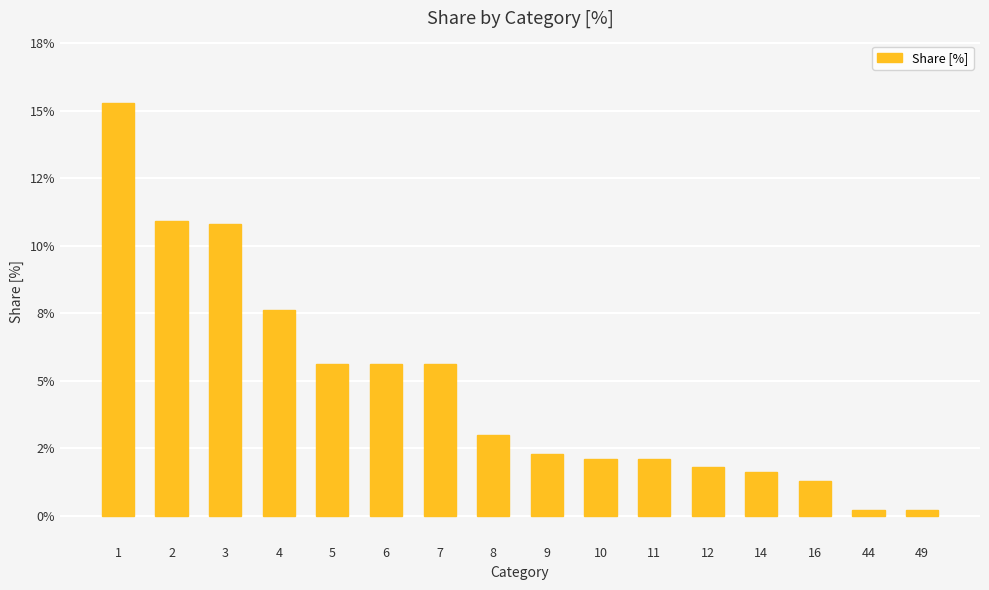

Reading left to right, what are all the values shown in this chart?

1=15.3	2=10.9	3=10.8	4=7.6	5=5.6	6=5.6	7=5.6	8=3.0	9=2.3	10=2.1	11=2.1	12=1.8	14=1.6	16=1.3	44=0.2	49=0.2